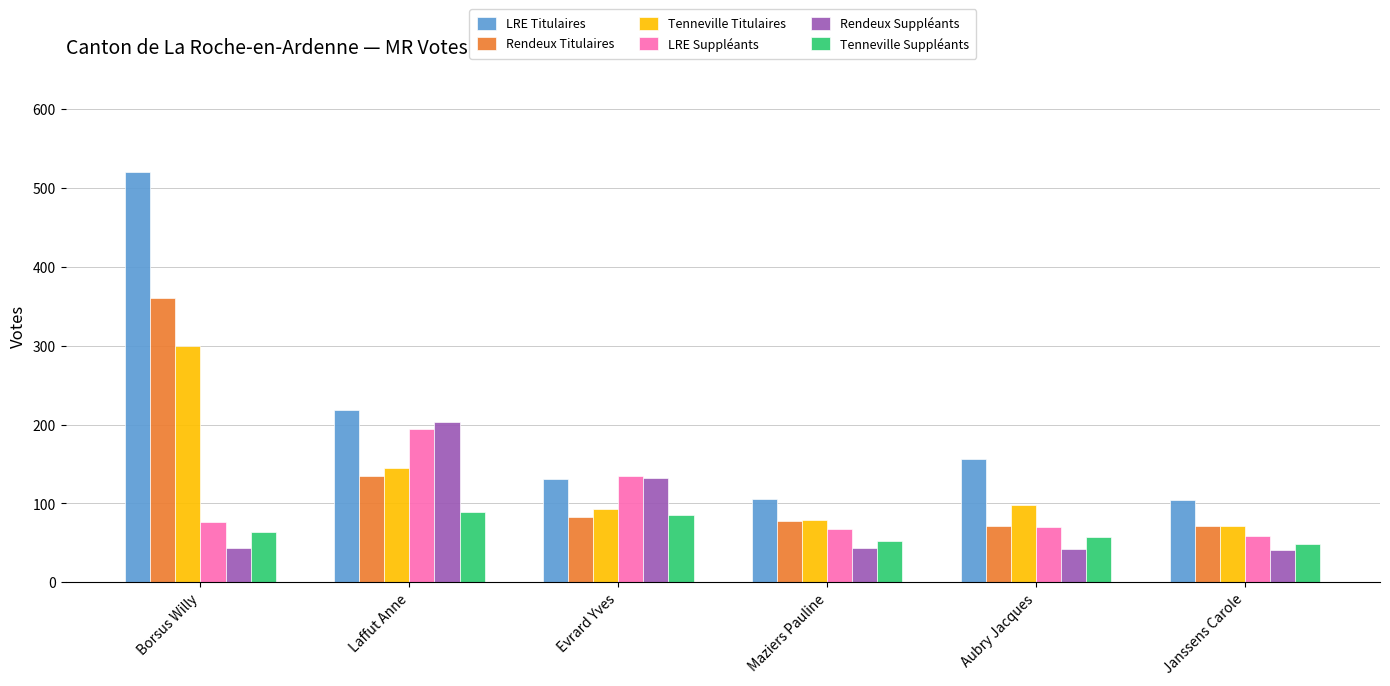

What is the difference between the LRE Titulaires values at Evrard Yves and Laffut Anne?

88